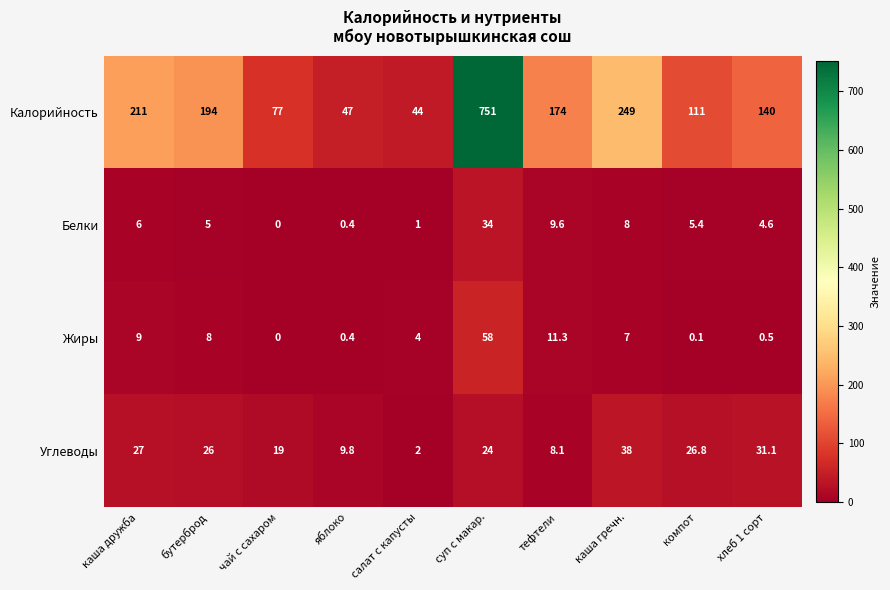

At тефтели, list the series in order from smallest to largest.

Углеводы, Белки, Жиры, Калорийность